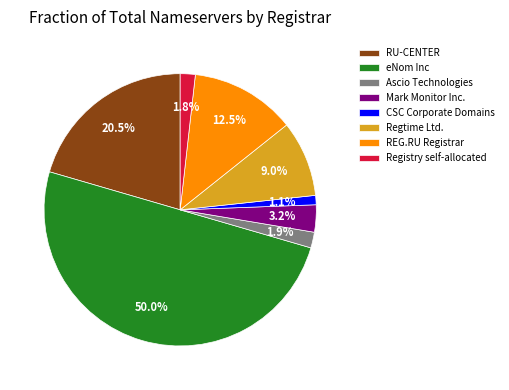

To the nearest percent, what percentage of the pie is Mark Monitor Inc.?

3%